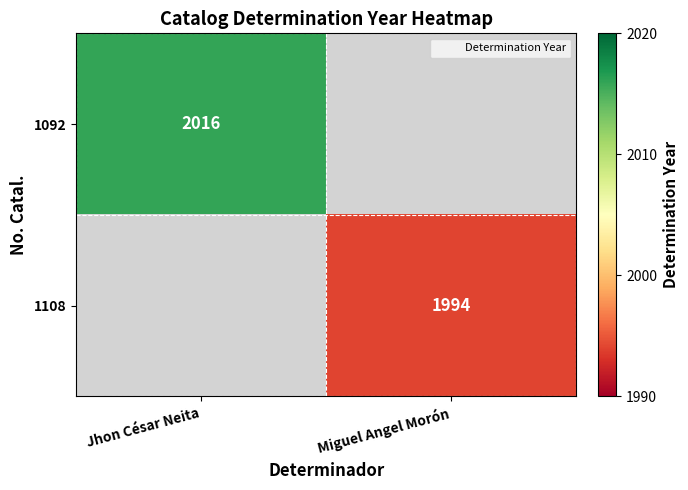

List the labels in order of 1108 value, largest first.

Miguel Angel Morón, Jhon César Neita